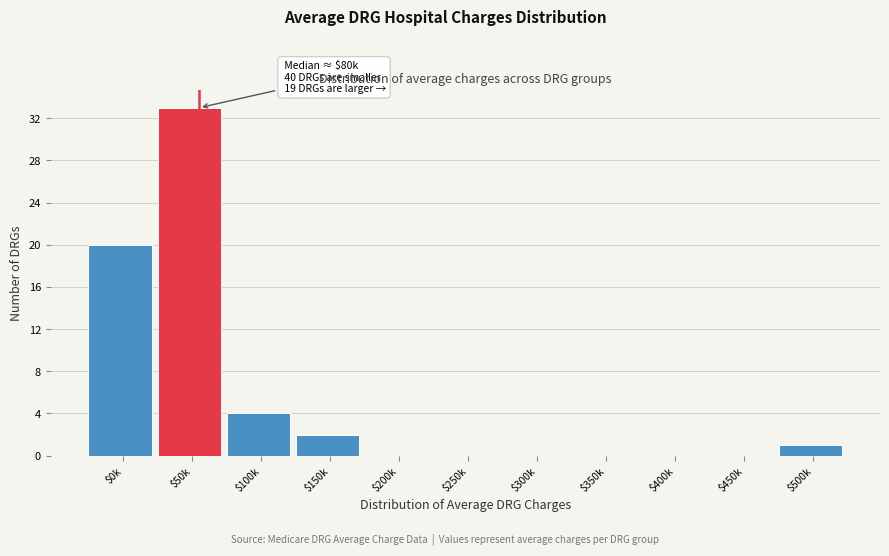

Where is the data nearest to the value 16?

$0k